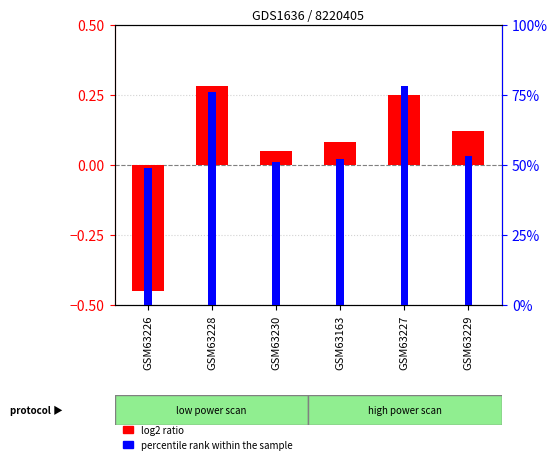

What is the spread (max minus min) of values at GSM63163?

51.9